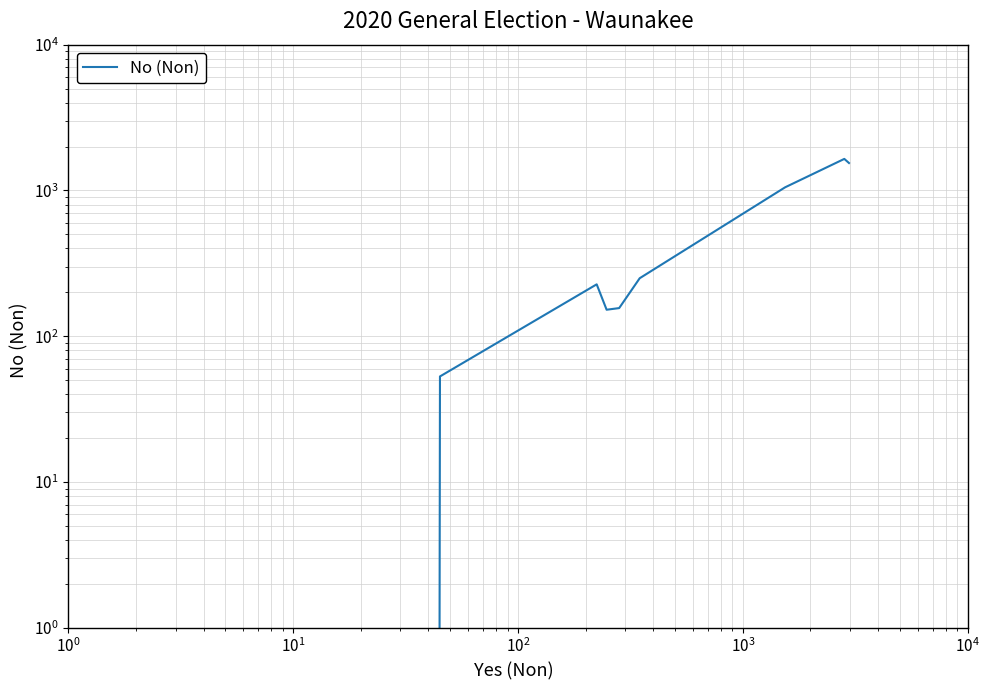

Where is the first local minimum?

$\mathdefault{10^{2}}$